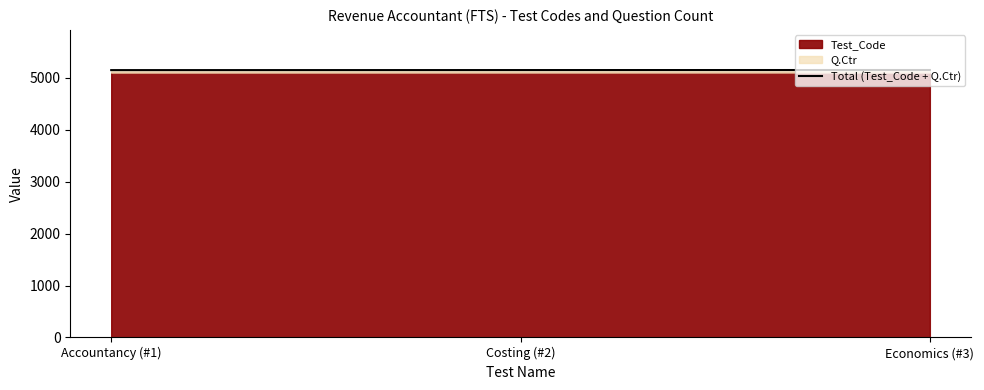

Count the values in the range 5151 to 5153.

3